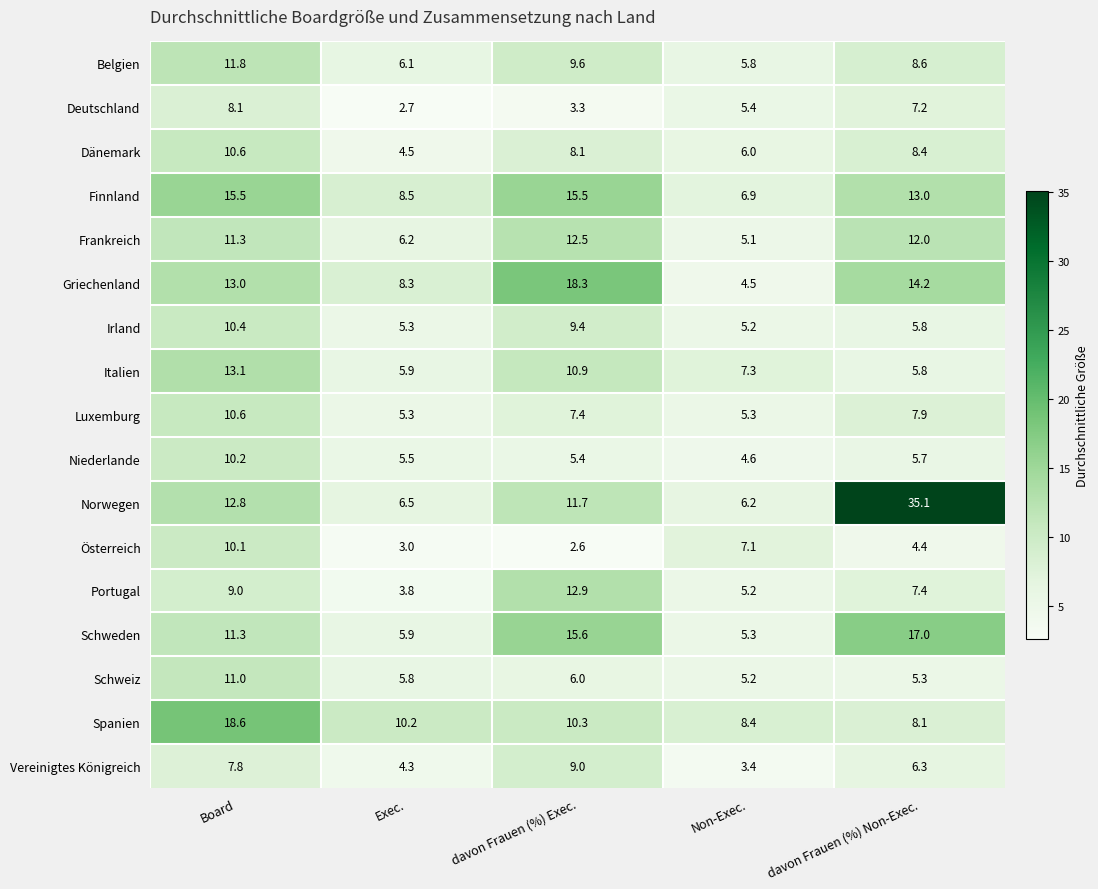

At which category does the chart reach its peak across all series?

davon Frauen (%) Non-Exec.